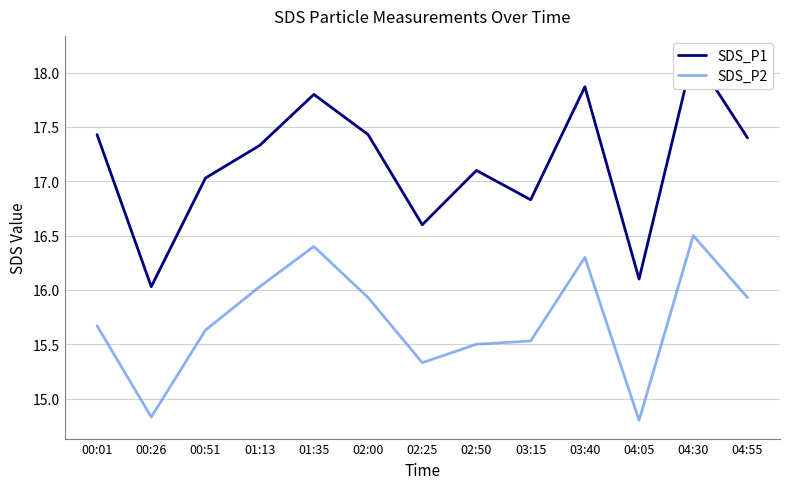

How many interior local peaks does the SDS_P1 series have?

4